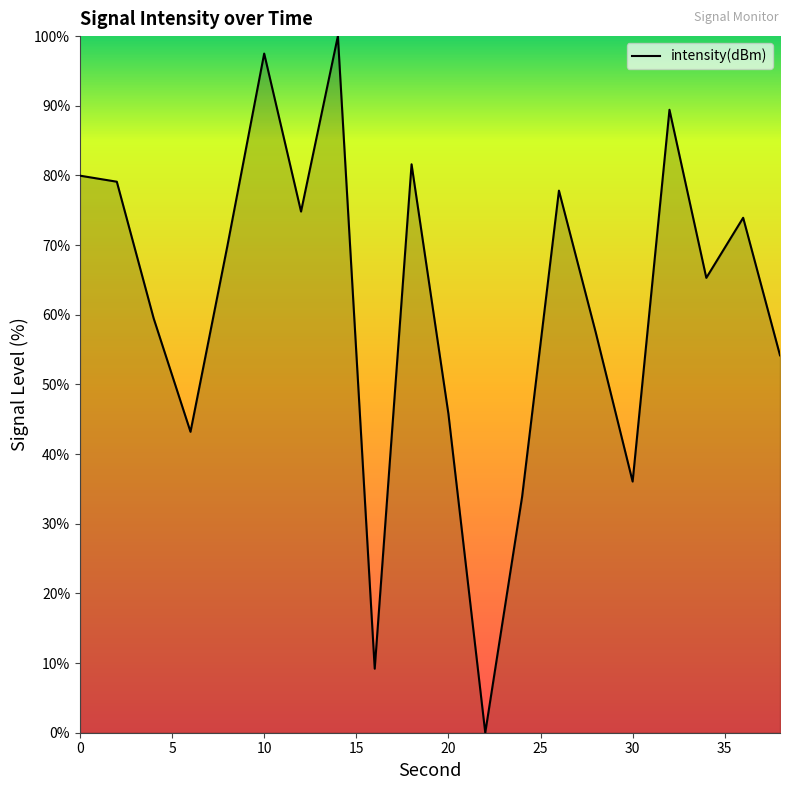

How many values exceed 69?

10